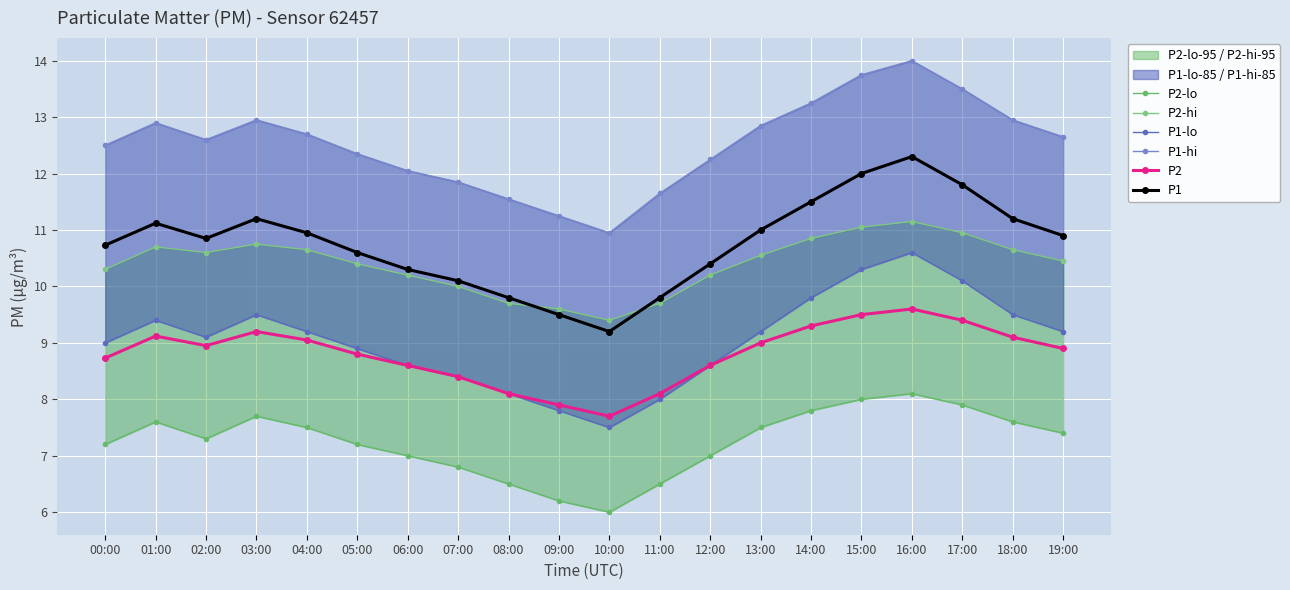

Which series has the widest spread of values?

P1